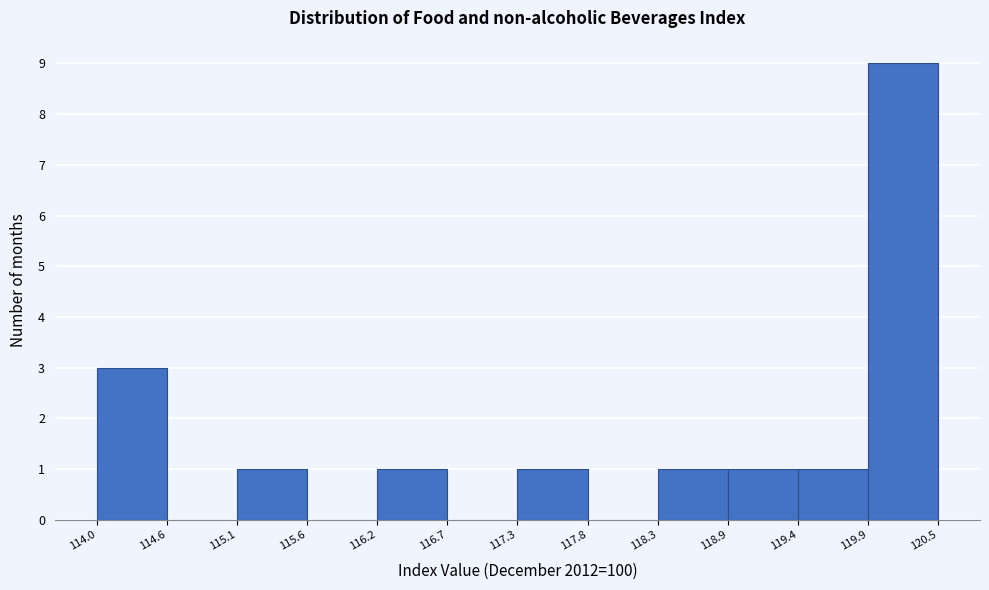

Over which range of the x-axis is the bar tallest?

119.9 to 120.5